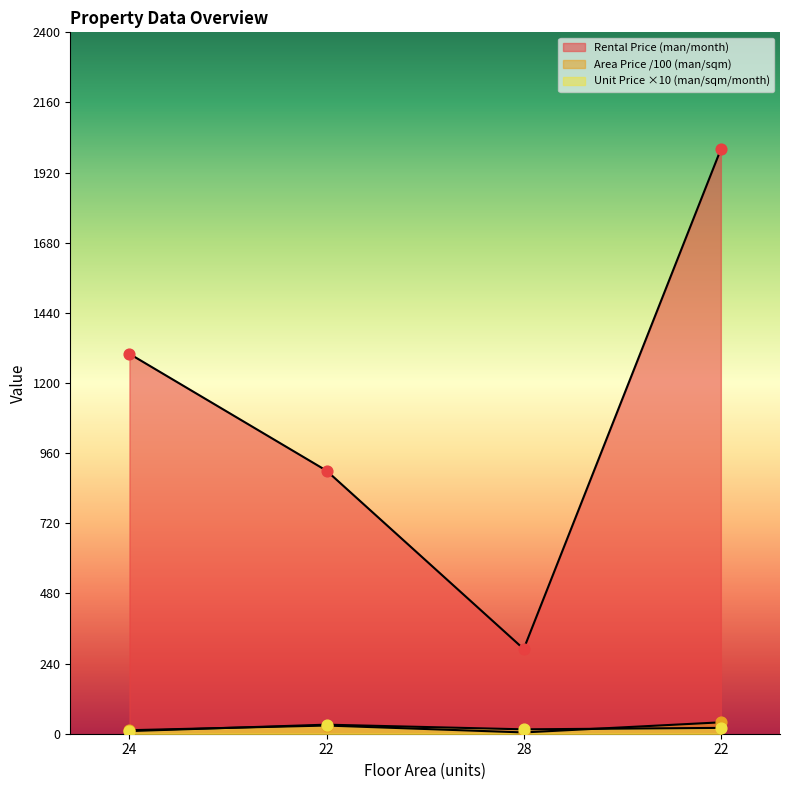

Which series has the largest total across all categories?

Rental Price (man/month)